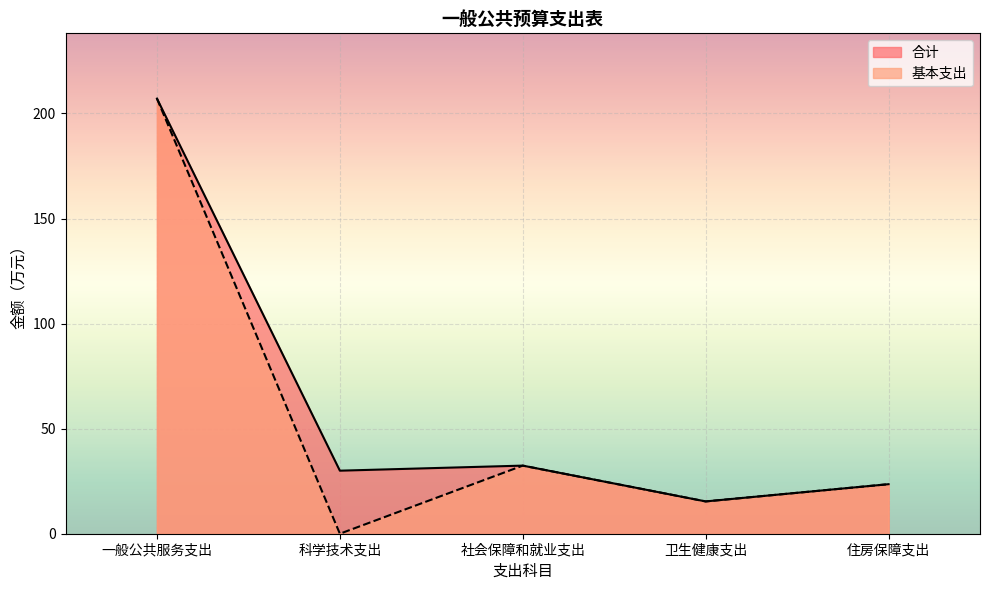

Reading left to right, list all the values displayed in this chart.

合计: 207.1	30.0	32.4	15.4	23.6
基本支出: 207.1	0.0	32.4	15.4	23.6